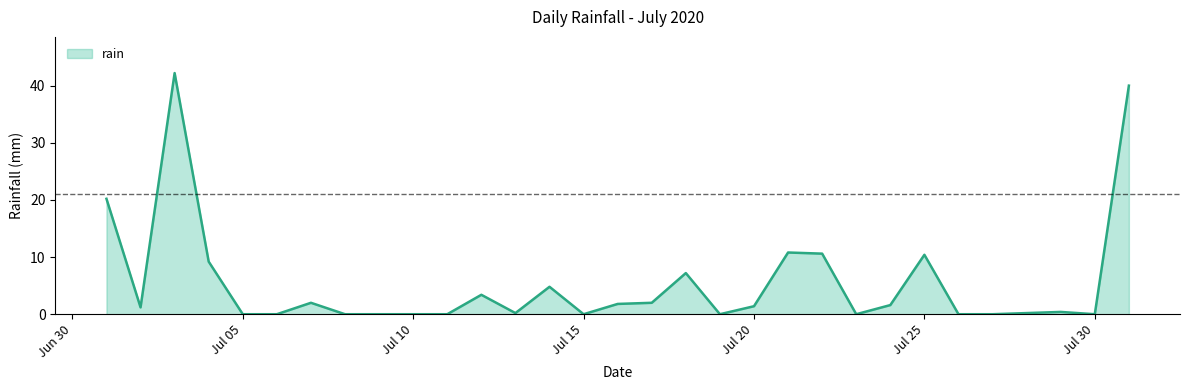

What is the maximum value shown in the chart?

42.2